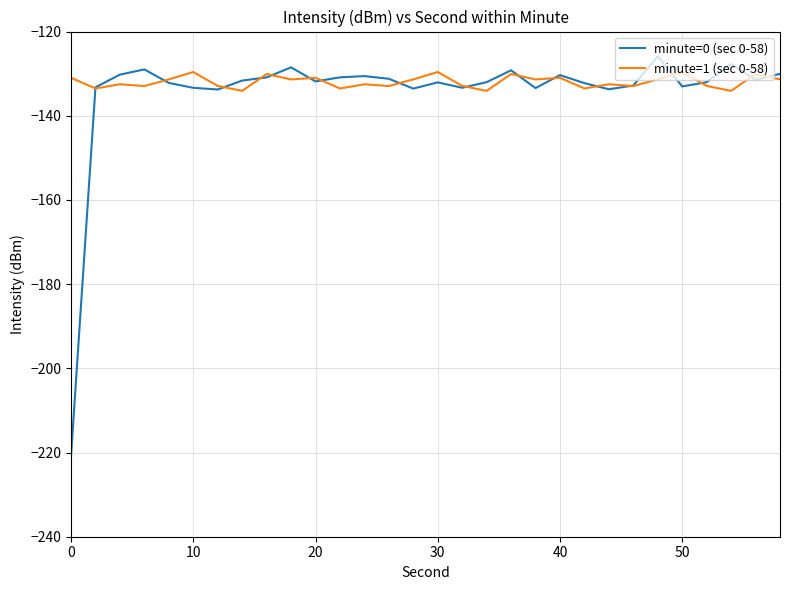

What is the difference between the maximum and minimum values in the minute=0 (sec 0-58) series?

94.9